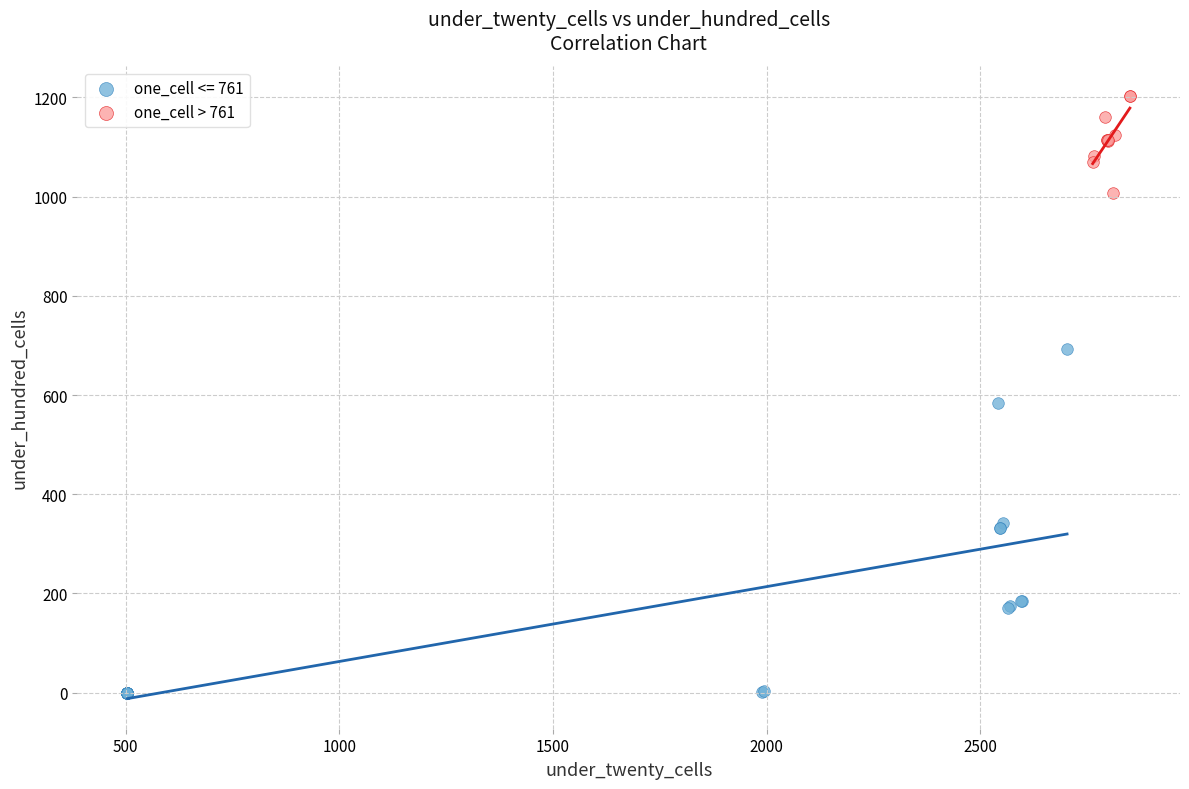

Which series reaches the minimum Y coordinate?

one_cell <= 761